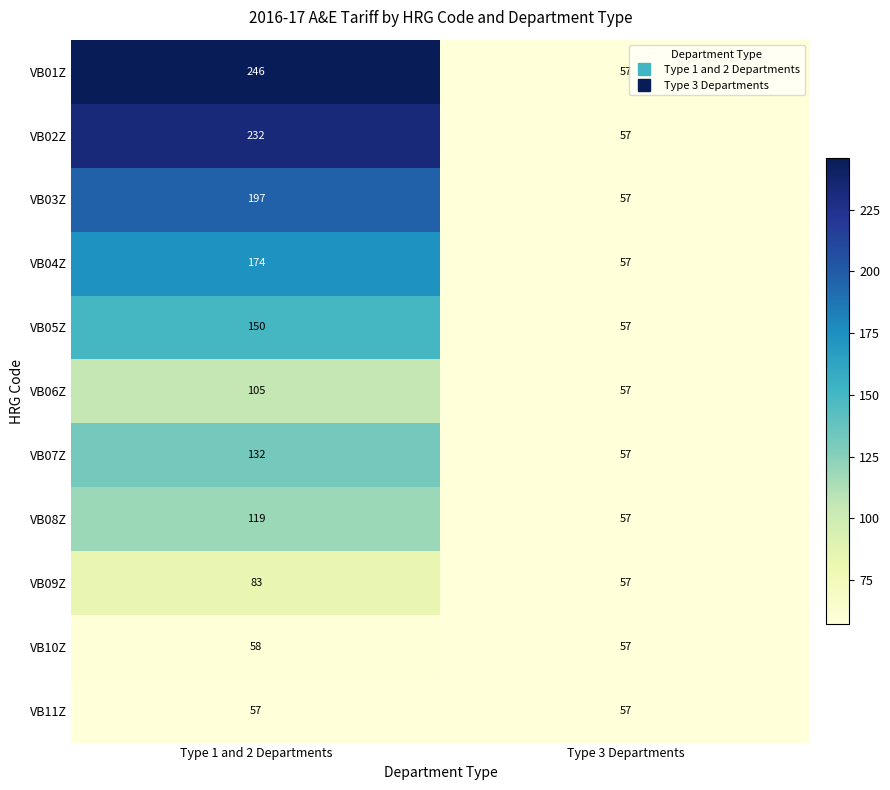

At how many categories does at least one series exceed 208?

1